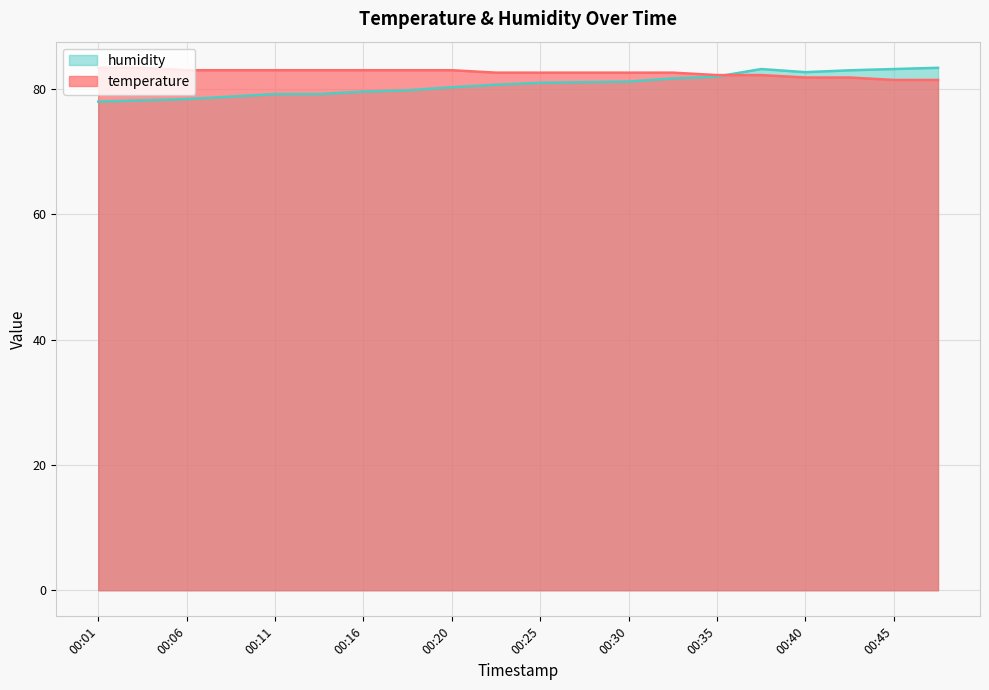

True or false: temperature and humidity intersect in this chart.

True